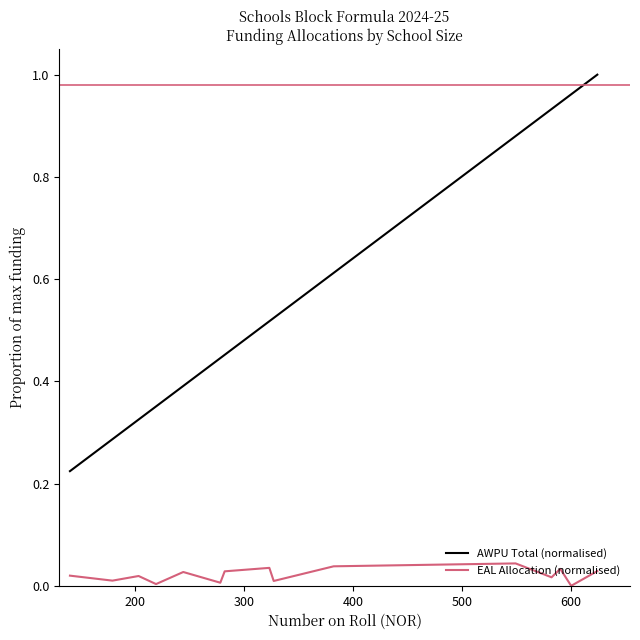

What is the sum of all AWPU Total (normalised) values?

8.8